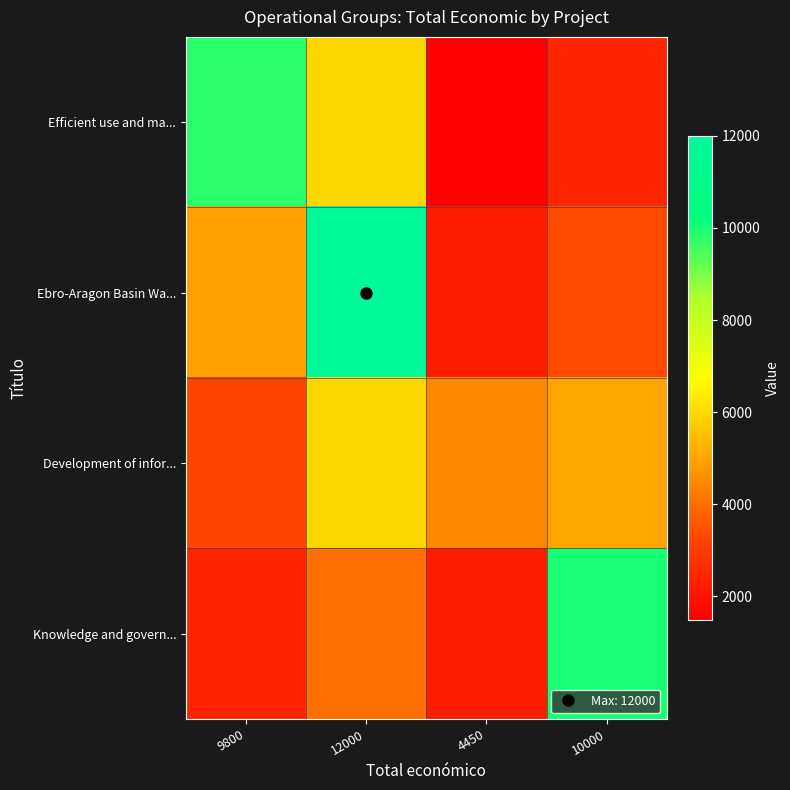

At which category is the sum across all series the highest?

12000